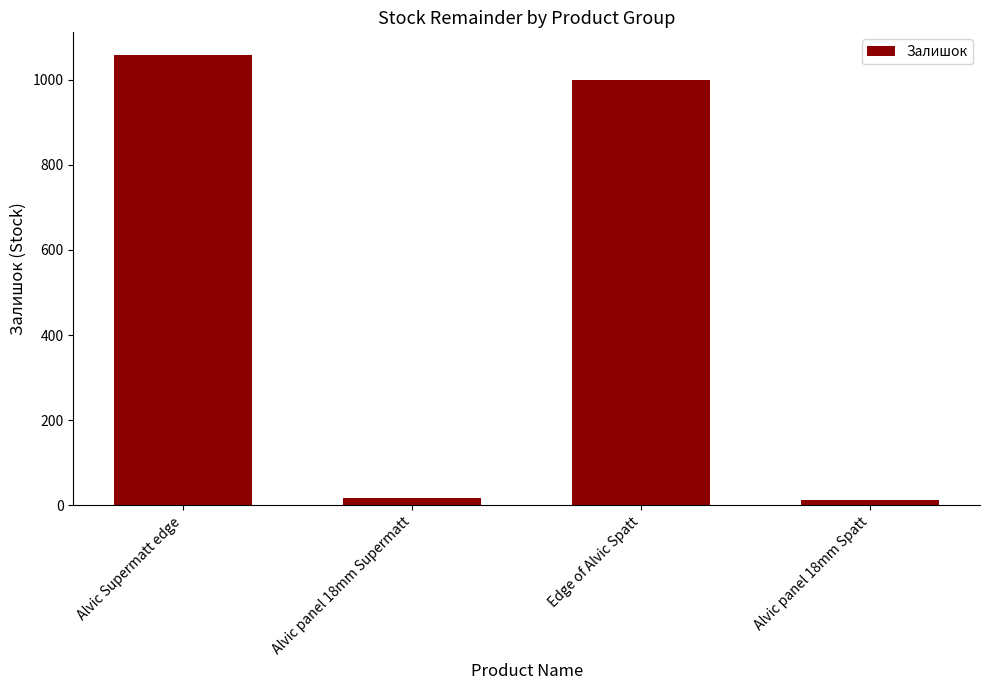

At which category does the chart reach its peak across all series?

Alvic Supermatt edge